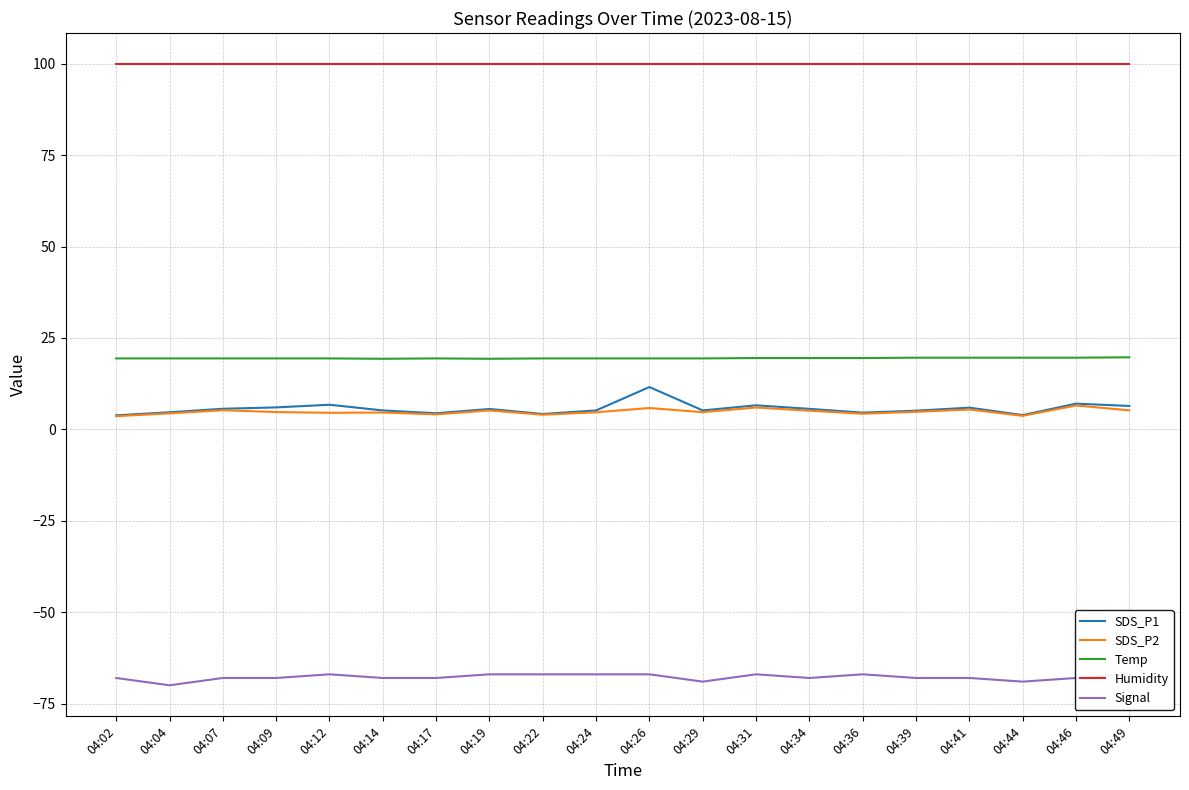

Rank the categories by Humidity value from lowest to highest.

04:02, 04:04, 04:07, 04:09, 04:12, 04:14, 04:17, 04:19, 04:22, 04:24, 04:26, 04:29, 04:31, 04:34, 04:36, 04:39, 04:41, 04:44, 04:46, 04:49